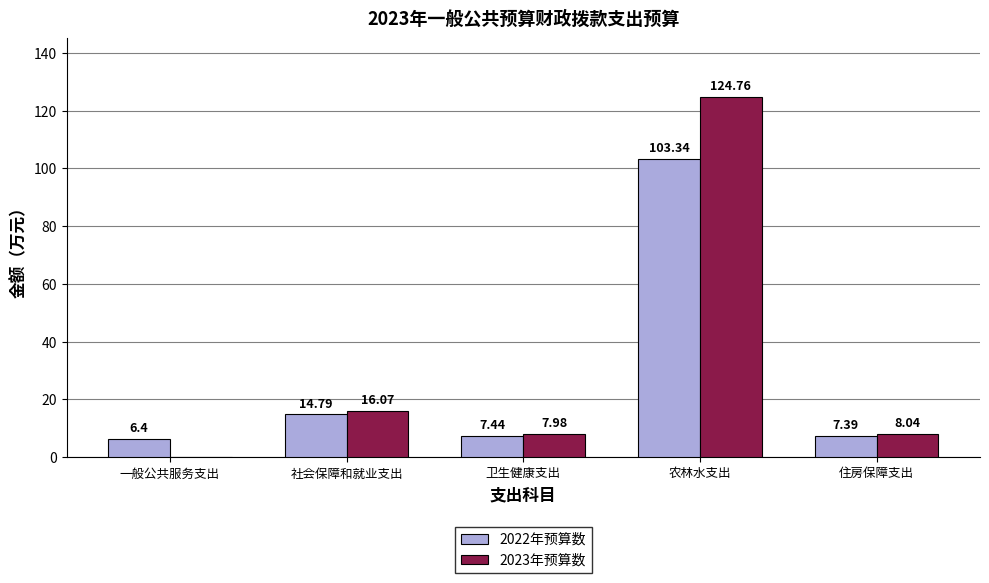

At which label is 2023年预算数 closest to 62?

社会保障和就业支出